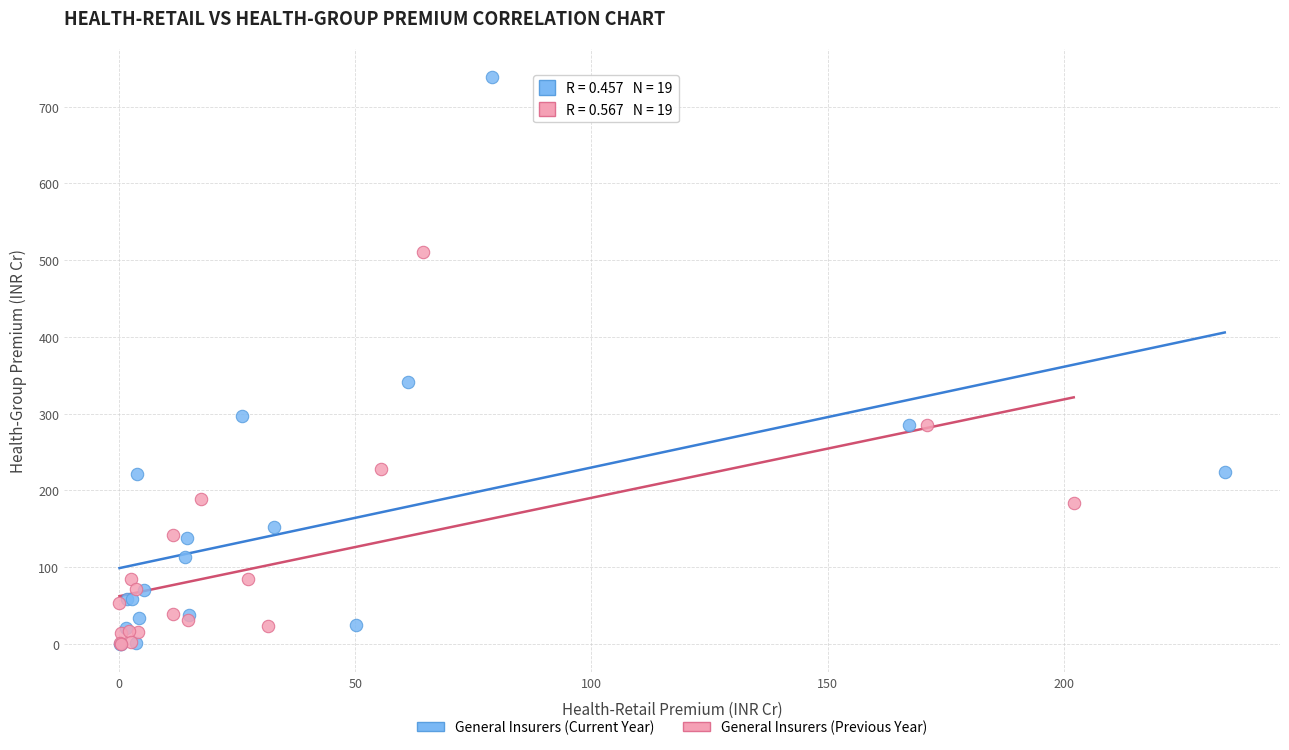

Which series has the largest Y range (max minus min)?

General Insurers (Current Year)